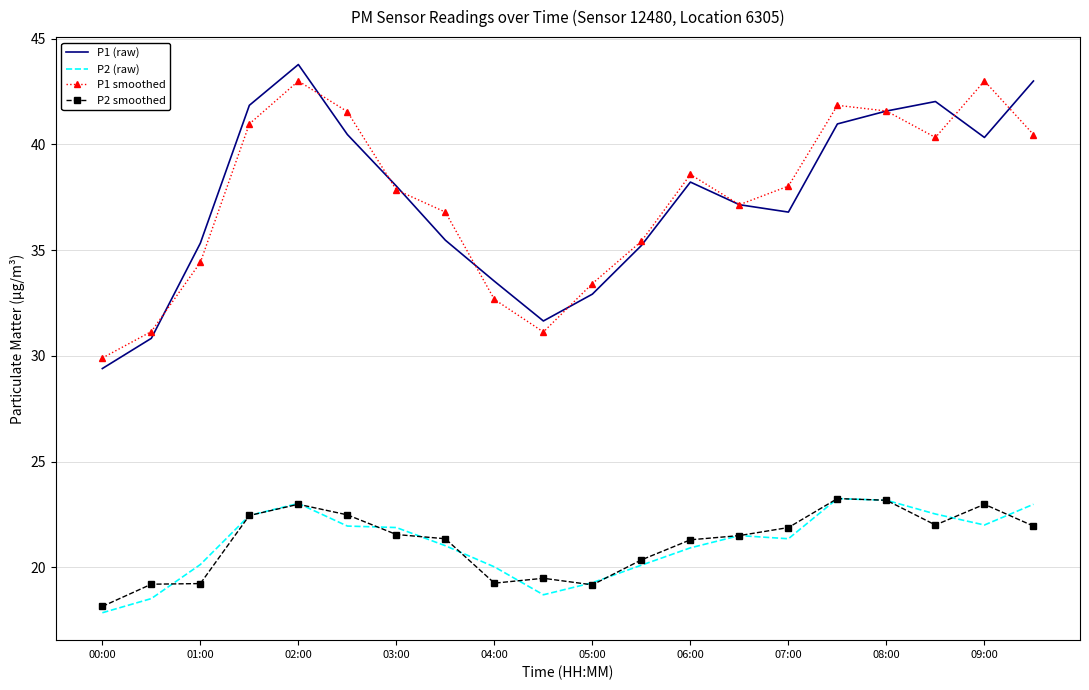

What is the greatest value displayed?

43.8